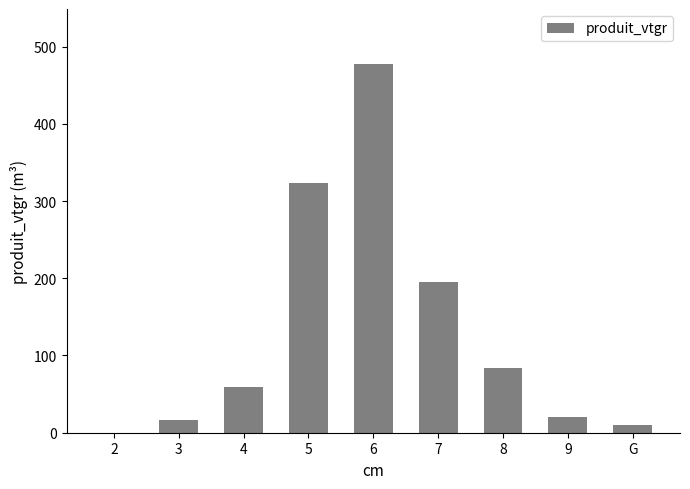

Are the bars grouped side by side (vs. stacked)?

No